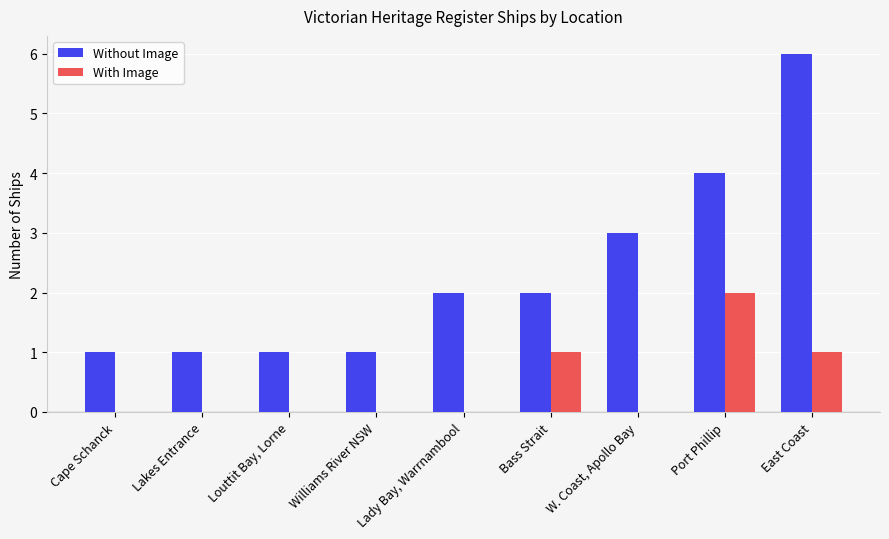

Are the bars grouped side by side (vs. stacked)?

Yes